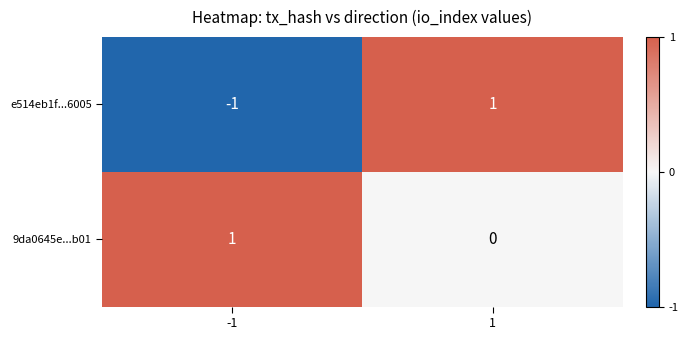

Is it true that e514eb1f...6005 equals 0 at -1?

False